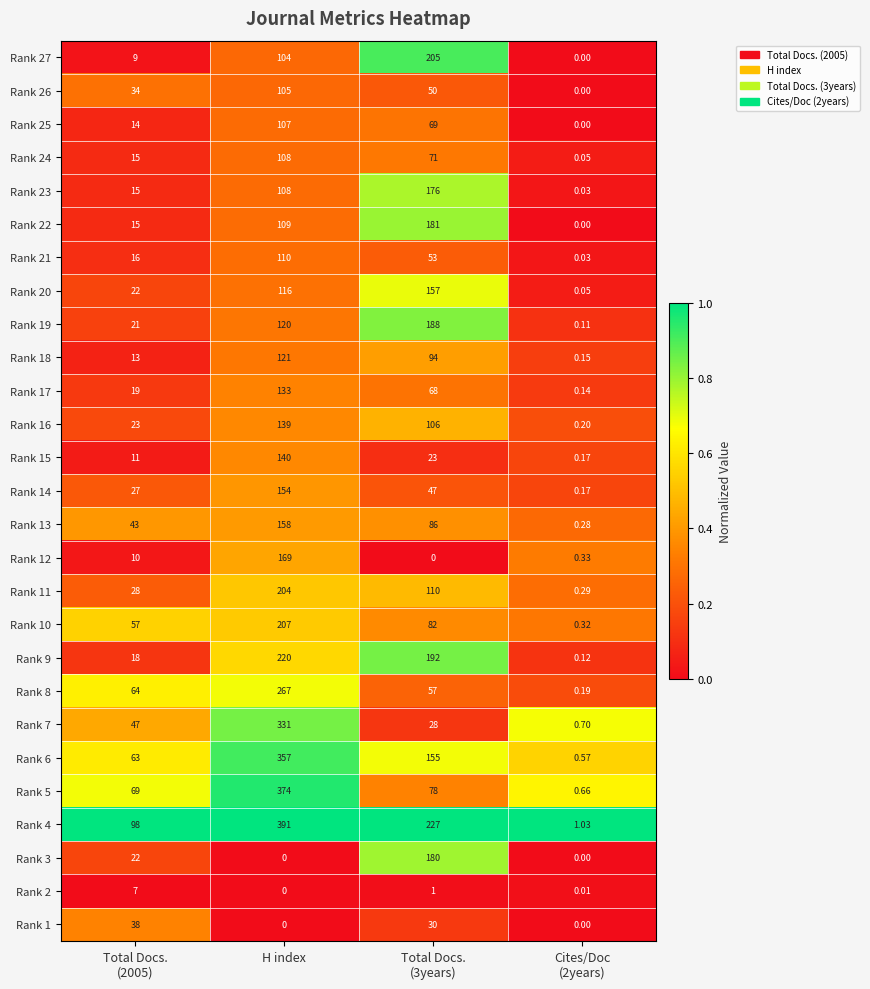

At which category does the chart reach its peak across all series?

H index